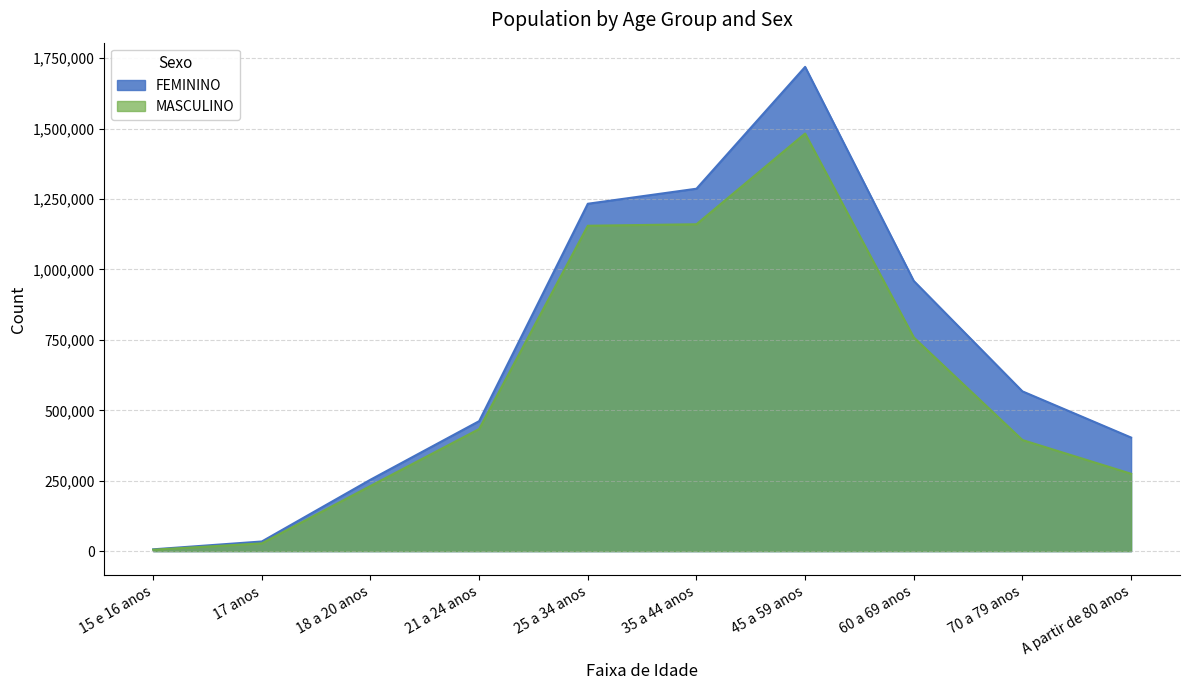

Where is the first local maximum for MASCULINO?

45 a 59 anos